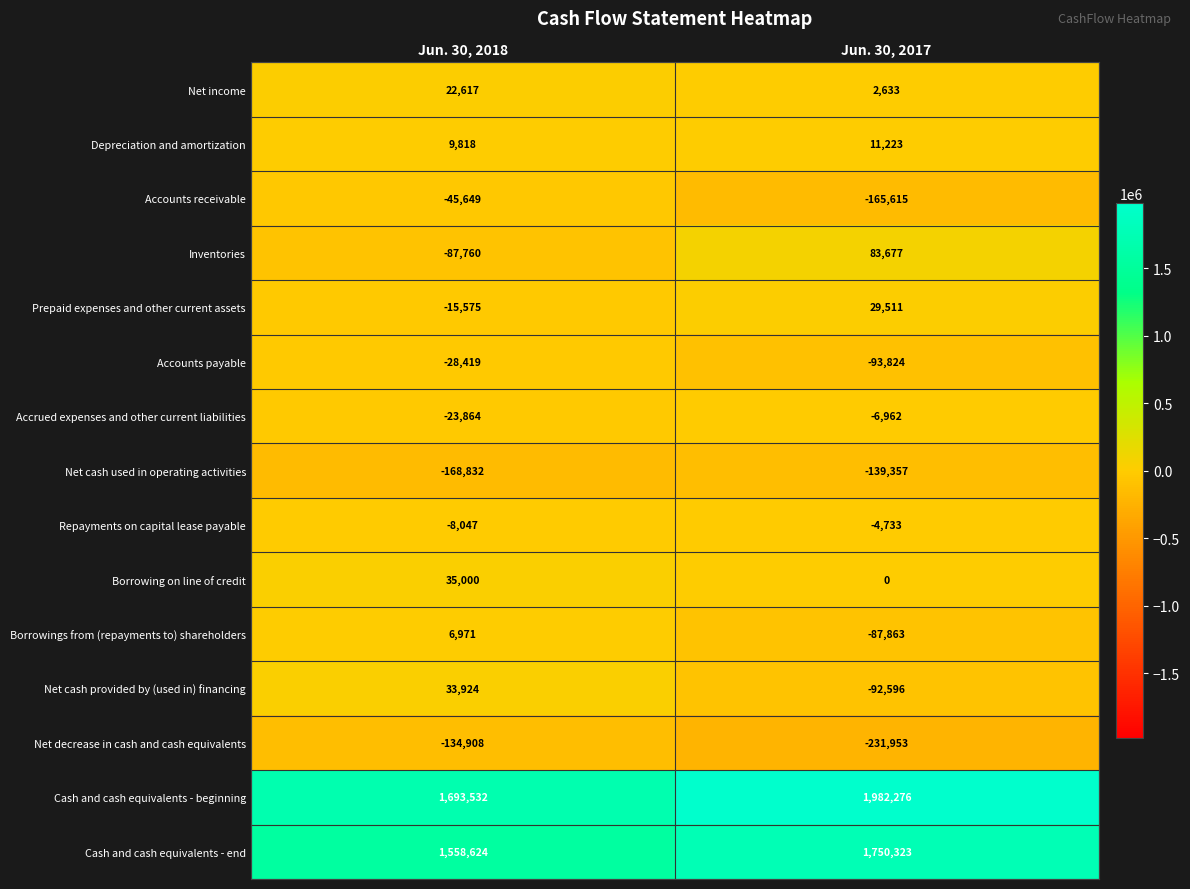

Reading left to right, transcribe all the data shown in this chart.

Net income: Jun. 30, 2018=22617	Jun. 30, 2017=2633
Depreciation and amortization: Jun. 30, 2018=9818	Jun. 30, 2017=11223
Accounts receivable: Jun. 30, 2018=-45649	Jun. 30, 2017=-165615
Inventories: Jun. 30, 2018=-87760	Jun. 30, 2017=83677
Prepaid expenses and other current assets: Jun. 30, 2018=-15575	Jun. 30, 2017=29511
Accounts payable: Jun. 30, 2018=-28419	Jun. 30, 2017=-93824
Accrued expenses and other current liabilities: Jun. 30, 2018=-23864	Jun. 30, 2017=-6962
Net cash used in operating activities: Jun. 30, 2018=-168832	Jun. 30, 2017=-139357
Repayments on capital lease payable: Jun. 30, 2018=-8047	Jun. 30, 2017=-4733
Borrowing on line of credit: Jun. 30, 2018=35000	Jun. 30, 2017=0
Borrowings from (repayments to) shareholders: Jun. 30, 2018=6971	Jun. 30, 2017=-87863
Net cash provided by (used in) financing: Jun. 30, 2018=33924	Jun. 30, 2017=-92596
Net decrease in cash and cash equivalents: Jun. 30, 2018=-134908	Jun. 30, 2017=-231953
Cash and cash equivalents - beginning: Jun. 30, 2018=1693532	Jun. 30, 2017=1982276
Cash and cash equivalents - end: Jun. 30, 2018=1558624	Jun. 30, 2017=1750323